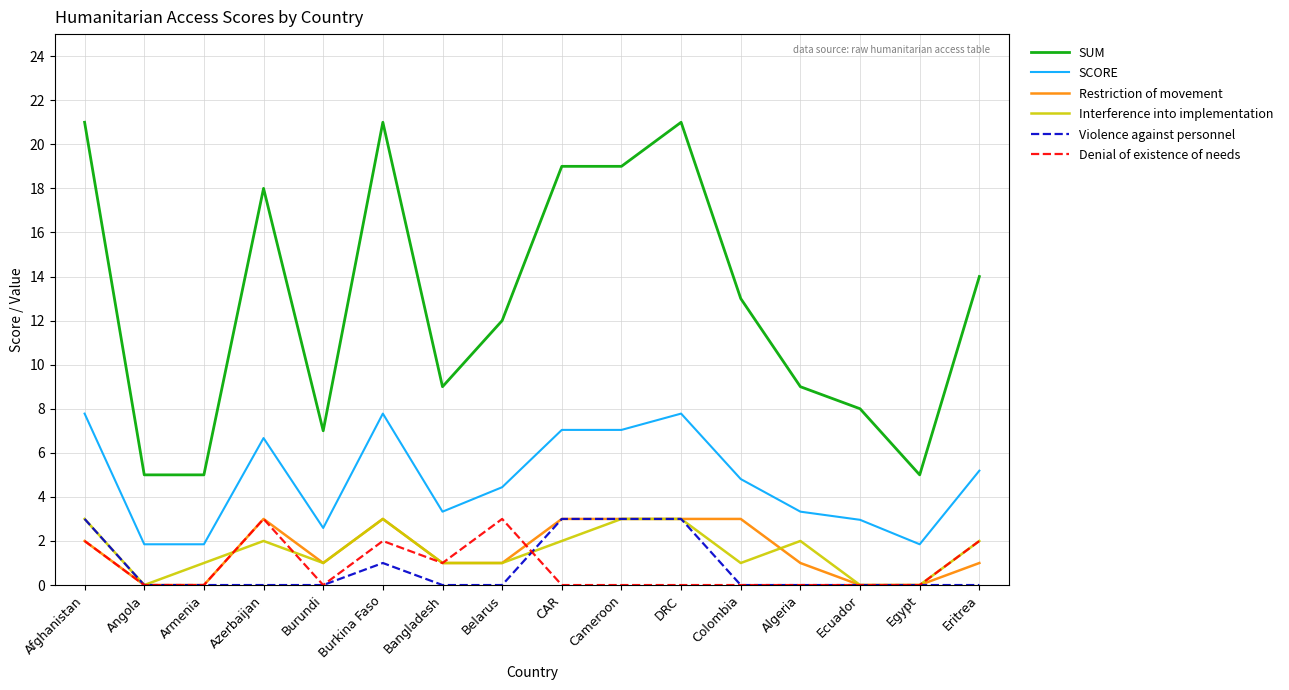

What is the total value across all series at Colombia?

21.8